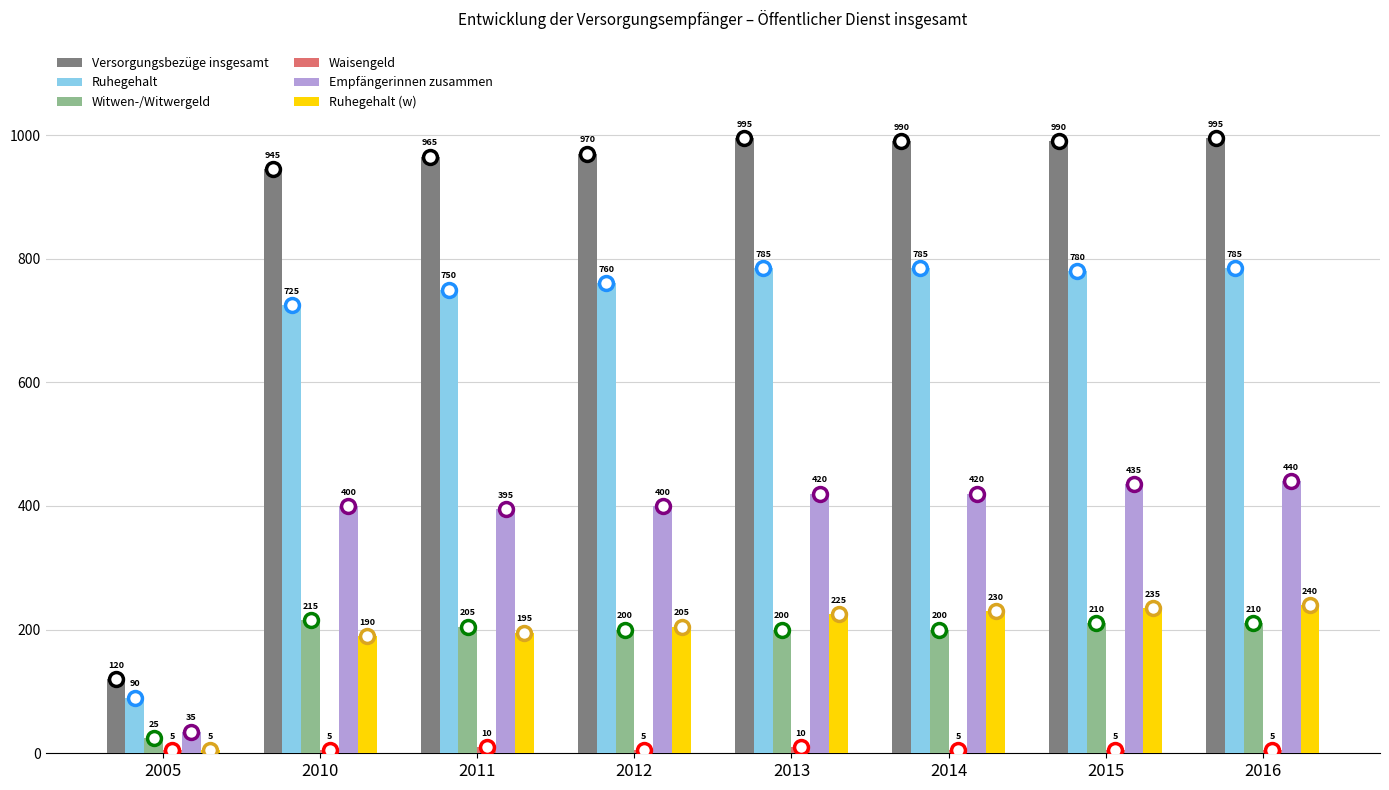

What is the difference between the maximum and minimum values in the Versorgungsbezüge insgesamt series?

875